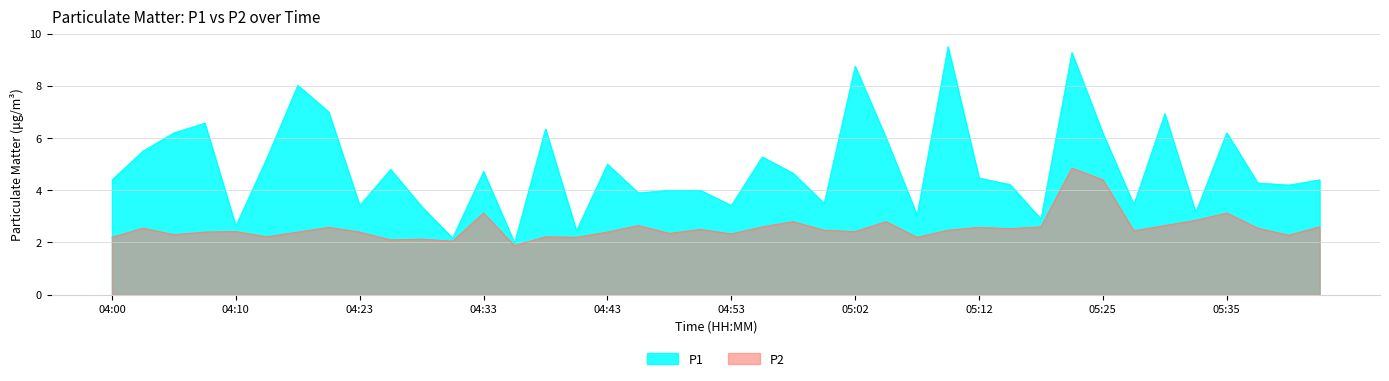

Where is the first local minimum for P1?

04:10